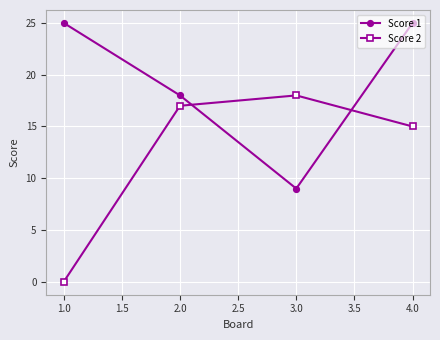

Between 3.0 and 4.0, which series saw the biggest shift?

Score 1